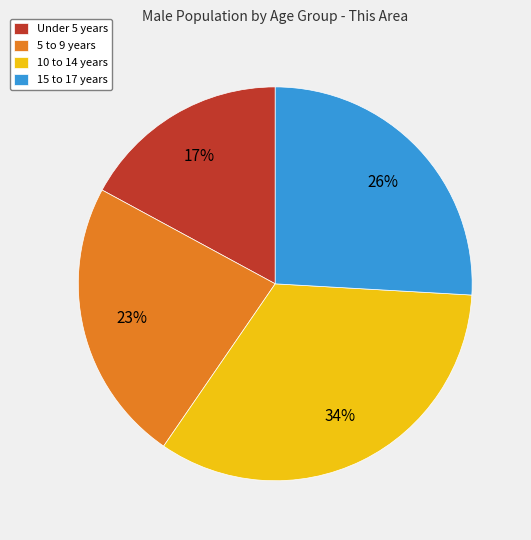

What is the largest slice in the pie chart?

10 to 14 years